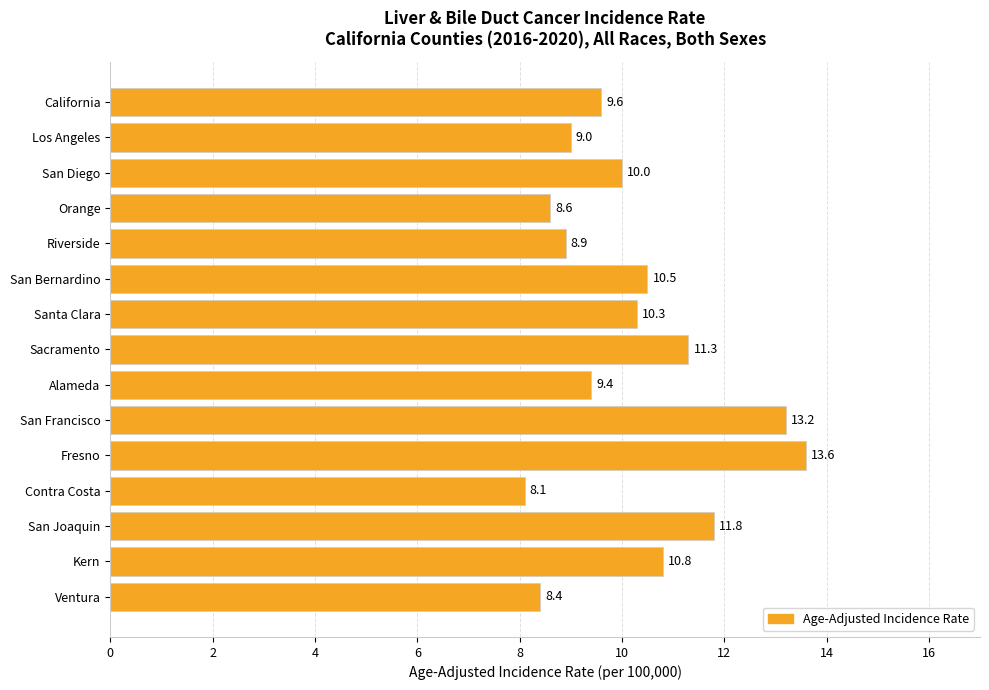

At which category does the chart reach its peak across all series?

Fresno